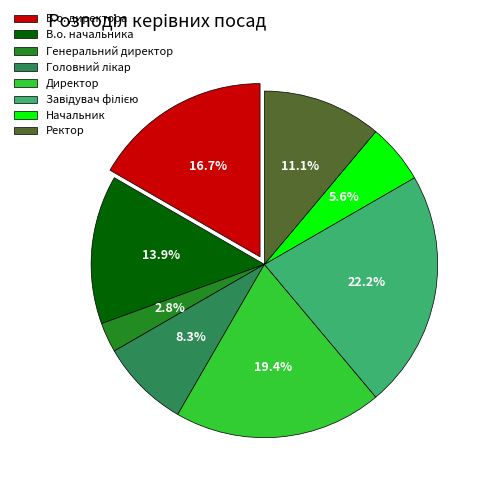

Between В.о. директора and Ректор, which is larger?

В.о. директора